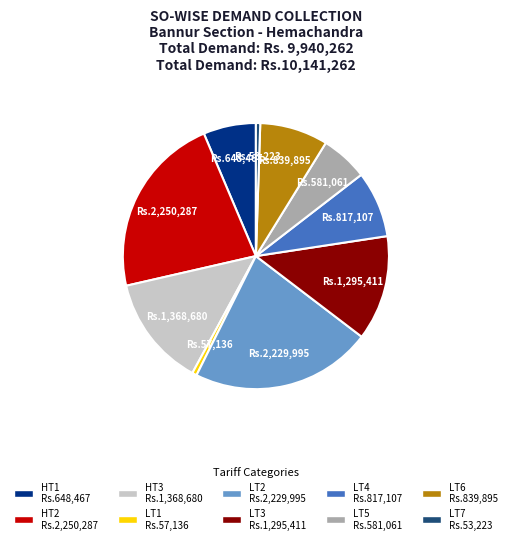

Is there any slice that represents more than half of the pie?

No